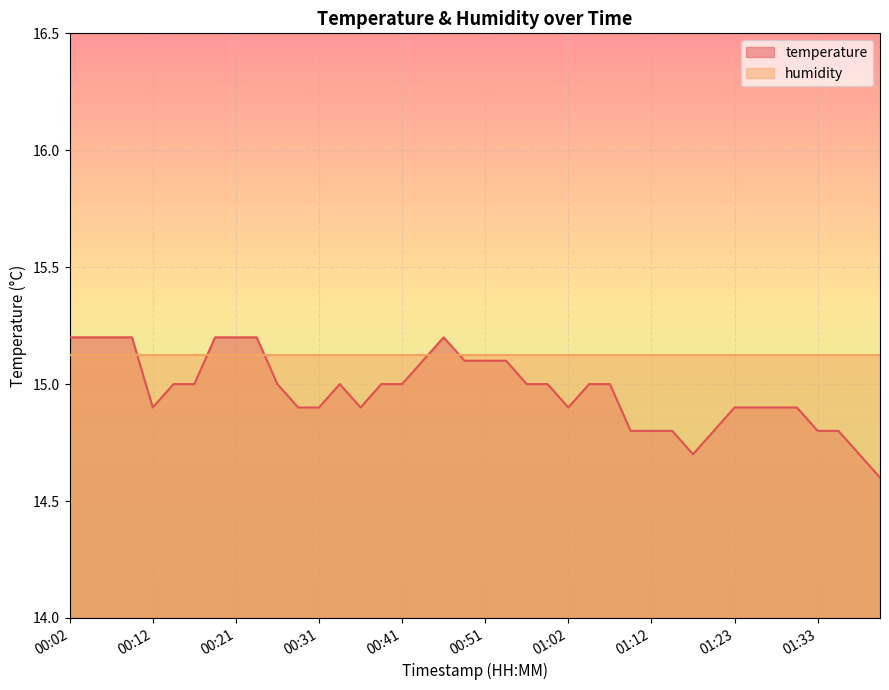

True or false: the data shows 14.8 at 01:20.

True